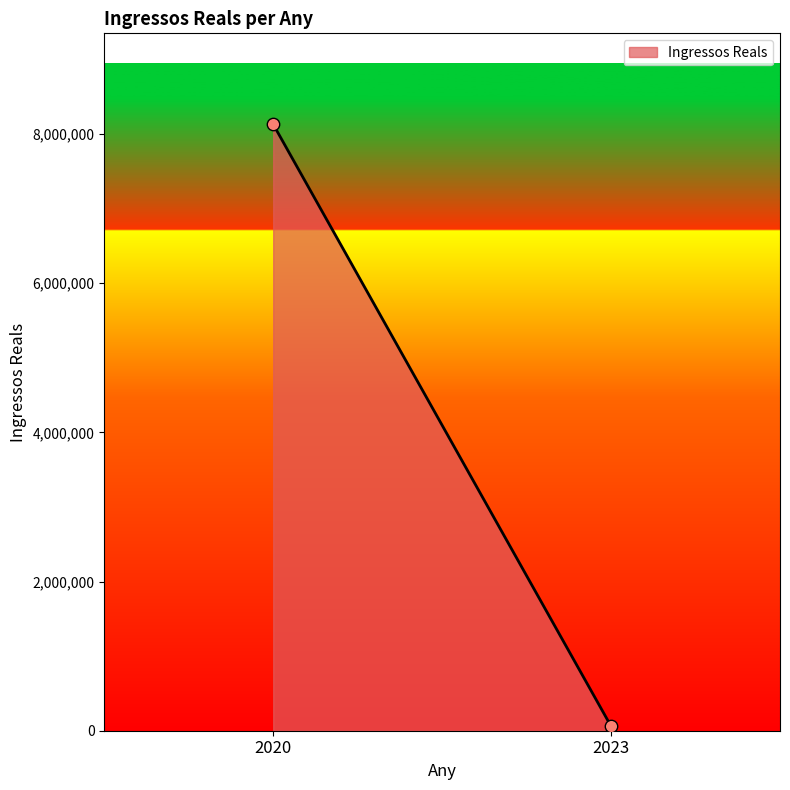

What is the range of Y values (max minus min)?

8070826.6